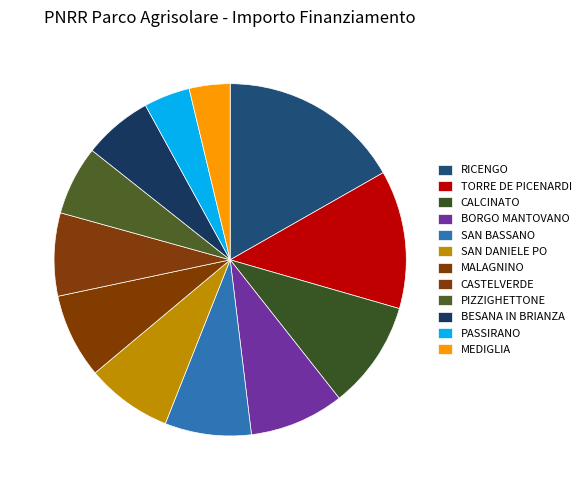

Count the number of slices in the pie.

12